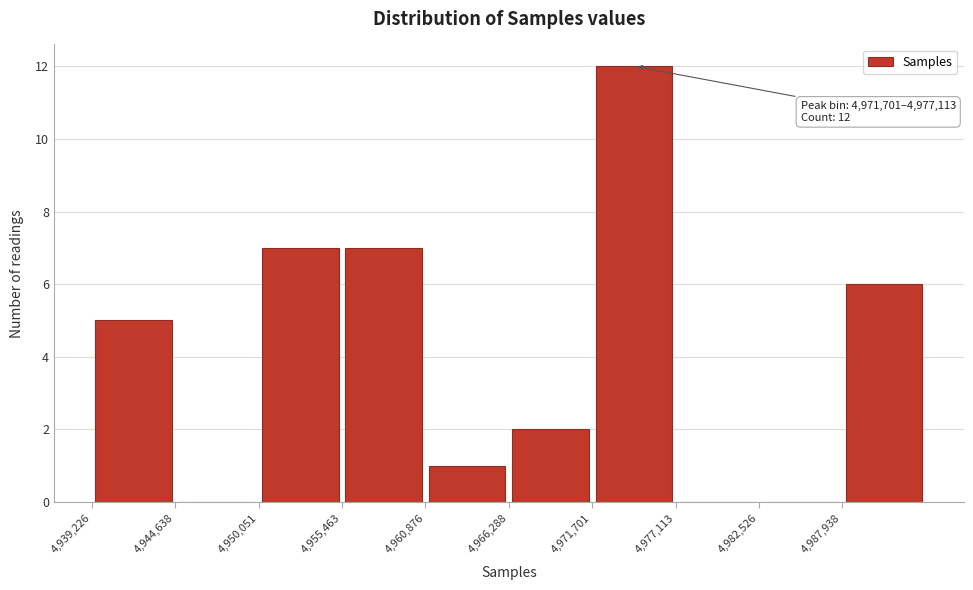

Which range on the x-axis has the tallest bar?

4972000 to 4977000